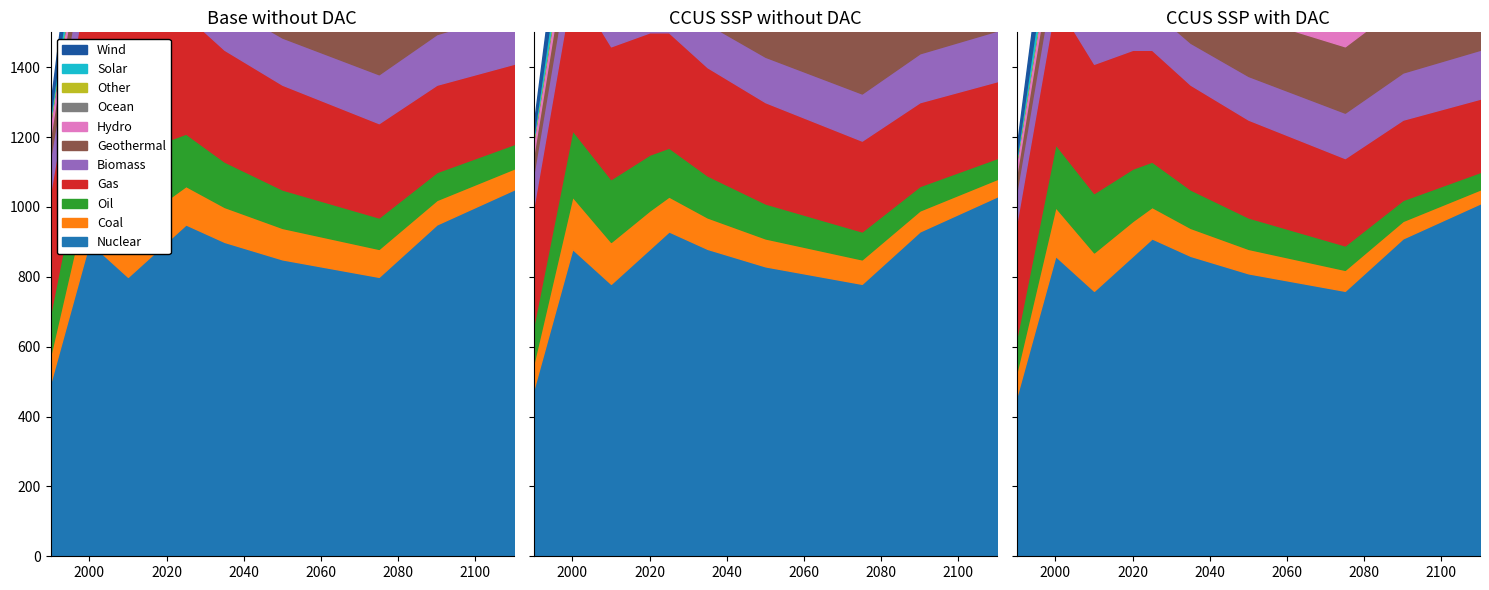

True or false: id (Base without DAC) and id (CCUS SSP without DAC) intersect in this chart.

False